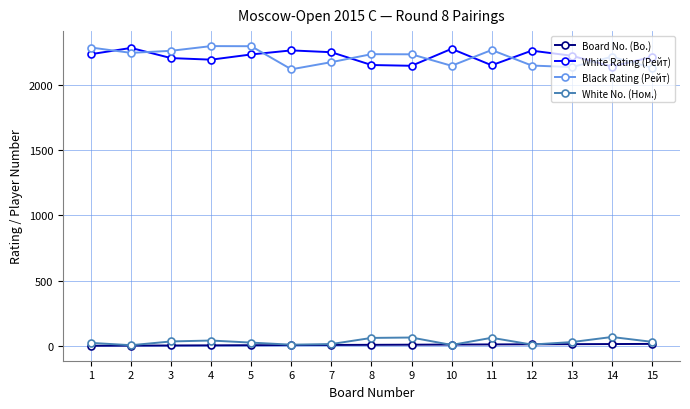

What is the difference between the maximum and minimum values in the White No. (Ном.) series?

63